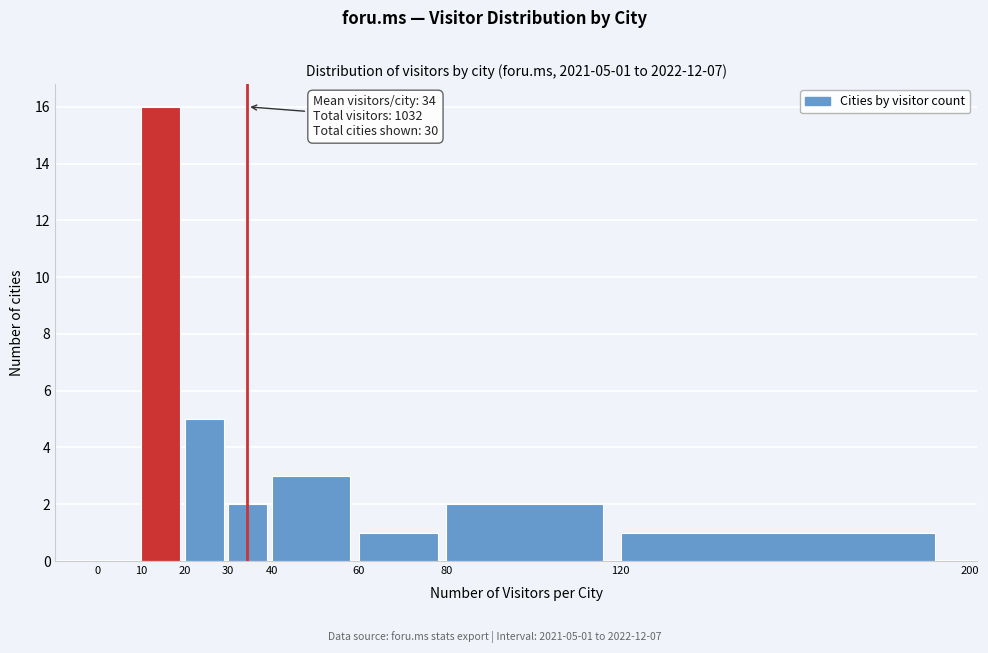

Which range on the x-axis has the tallest bar?

10 to 20